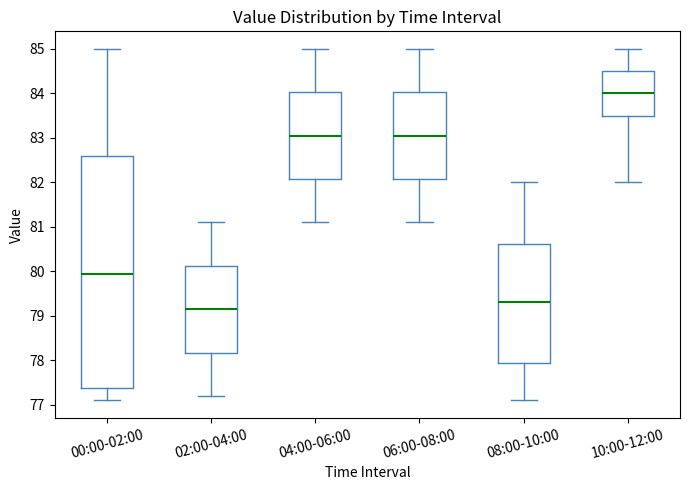

Where does the lower whisker of the box for 00:00-02:00 end on the y-axis? The values are not printed on the chart, so give them approximately, as read against the axis.

77.1